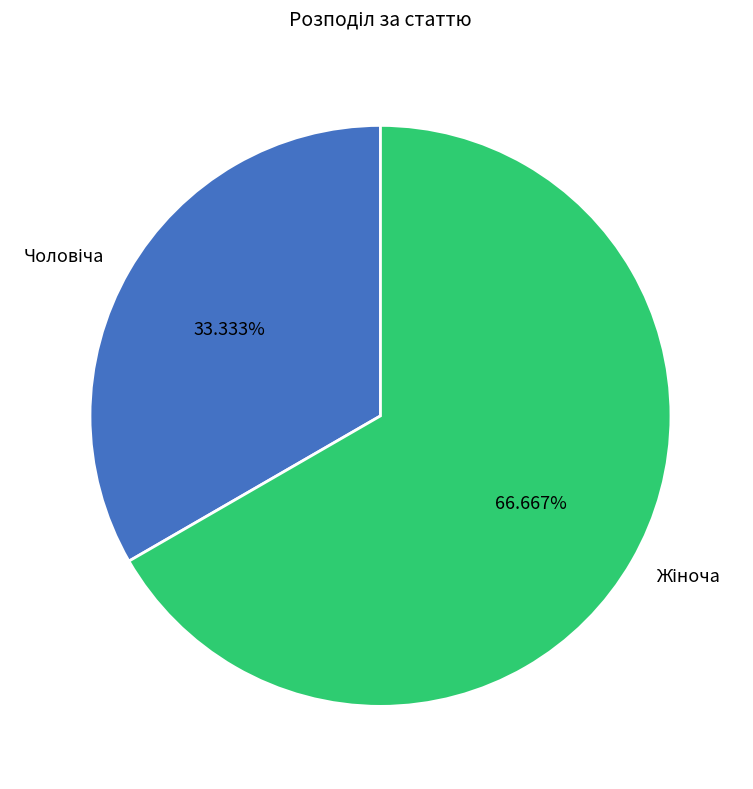

Is there a majority slice in this chart?

Yes